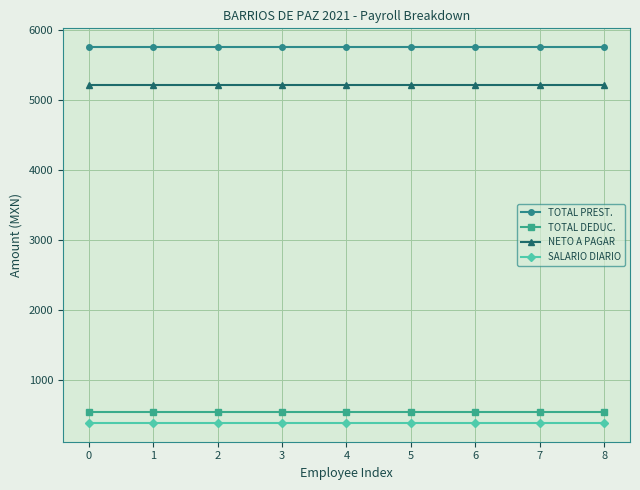

Rank the series at 5 from highest to lowest value.

TOTAL PREST., NETO A PAGAR, TOTAL DEDUC., SALARIO DIARIO